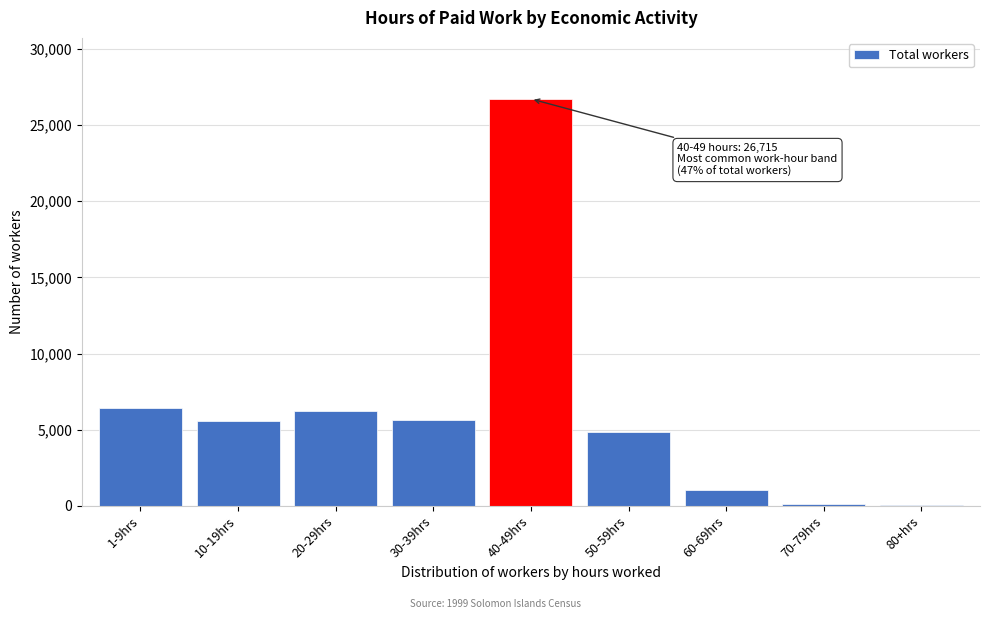

The value at 20-29hrs is 6214. True or false?

True